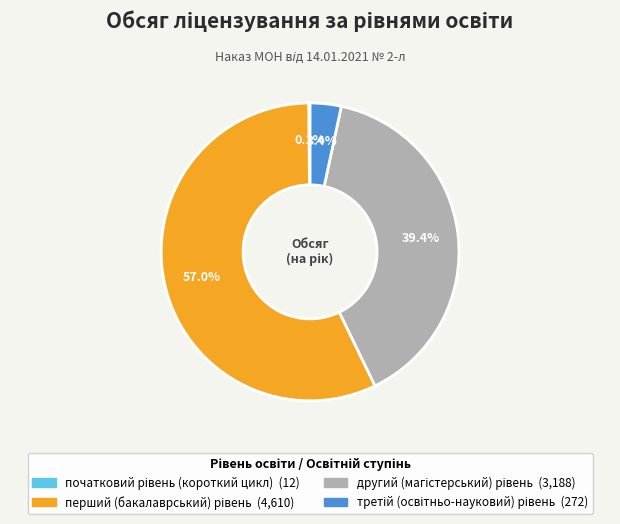

Is there a majority slice in this chart?

Yes